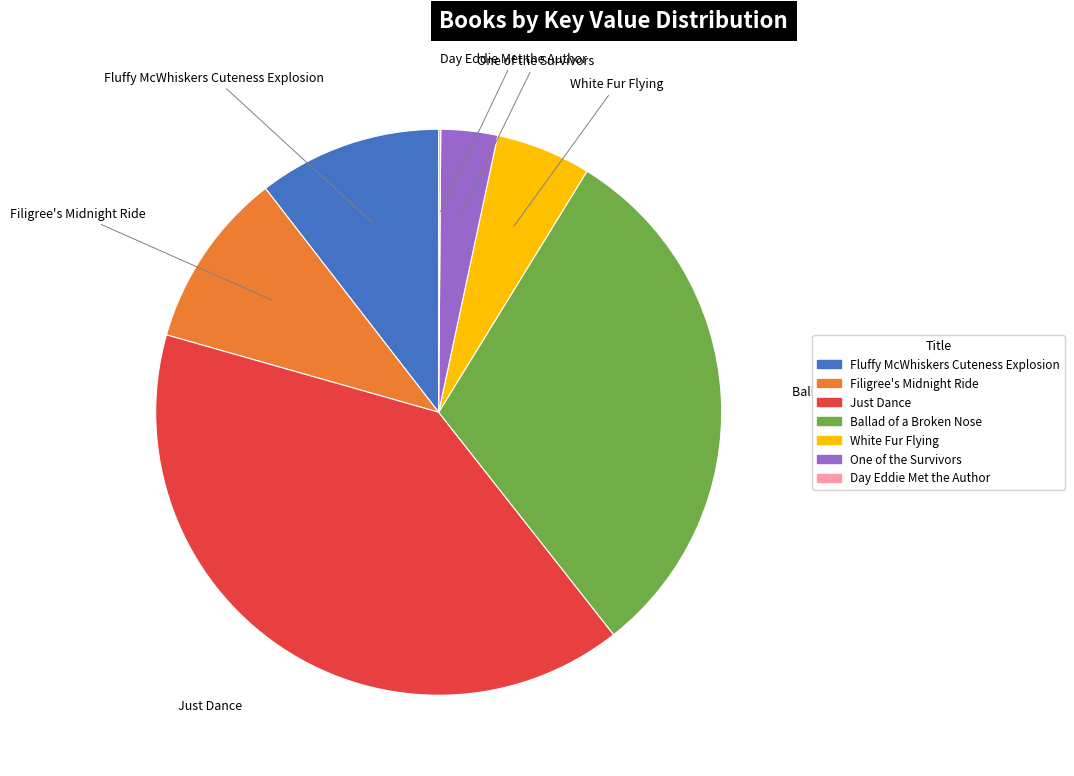

Approximately how many times larger is the value at Ballad of a Broken Nose compared to Filigree's Midnight Ride?

3.0